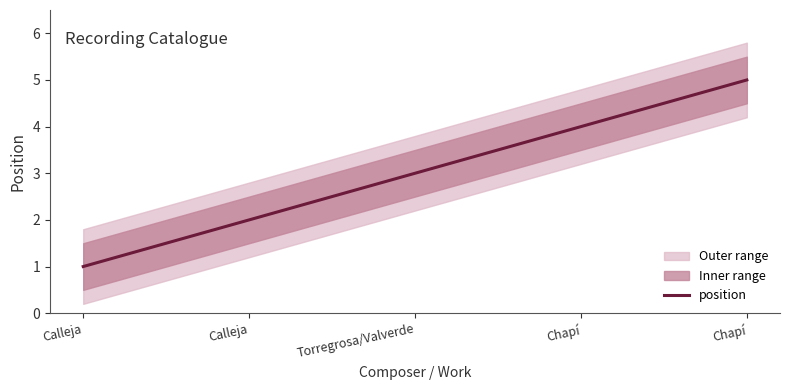

How many categories are shown in the chart?

5